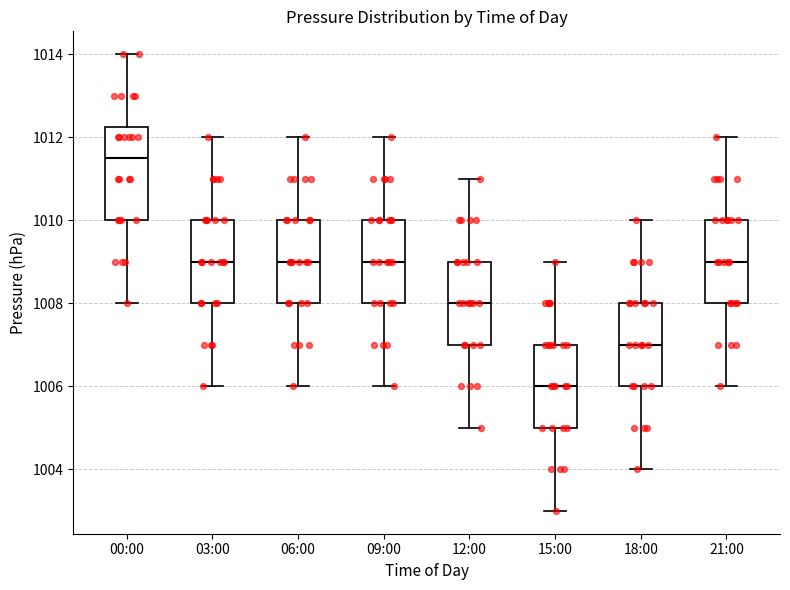

Reading left to right, read every box against the y-axis: the position of its median line, the range the box covers, and the ends of its whiskers. The values are not printed on the chart, so give them approximately, as read against the axis.

00:00: median 1011.6, box 1010.0 to 1012.2, whiskers 1008.0 to 1014.0
03:00: median 1009.0, box 1008.0 to 1010.0, whiskers 1006.0 to 1012.0
06:00: median 1009.0, box 1008.0 to 1010.0, whiskers 1006.0 to 1012.0
09:00: median 1009.0, box 1008.0 to 1010.0, whiskers 1006.0 to 1012.0
12:00: median 1008.0, box 1007.0 to 1009.0, whiskers 1005.0 to 1011.0
15:00: median 1006.0, box 1005.0 to 1007.0, whiskers 1003.0 to 1009.0
18:00: median 1007.0, box 1006.0 to 1008.0, whiskers 1004.0 to 1010.0
21:00: median 1009.0, box 1008.0 to 1010.0, whiskers 1006.0 to 1012.0